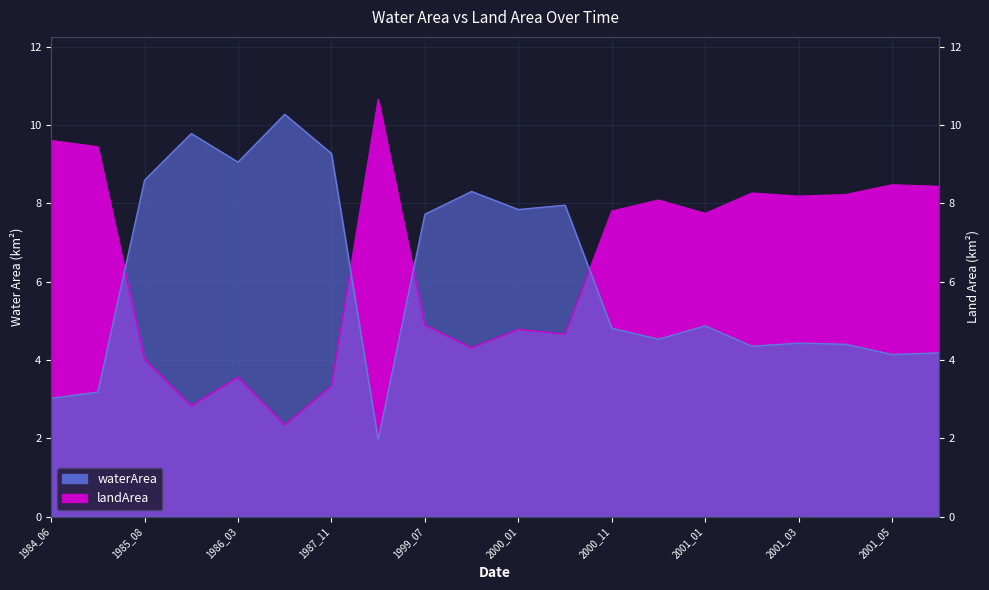

Rank the series at 2001_05 from highest to lowest value.

landArea, waterArea